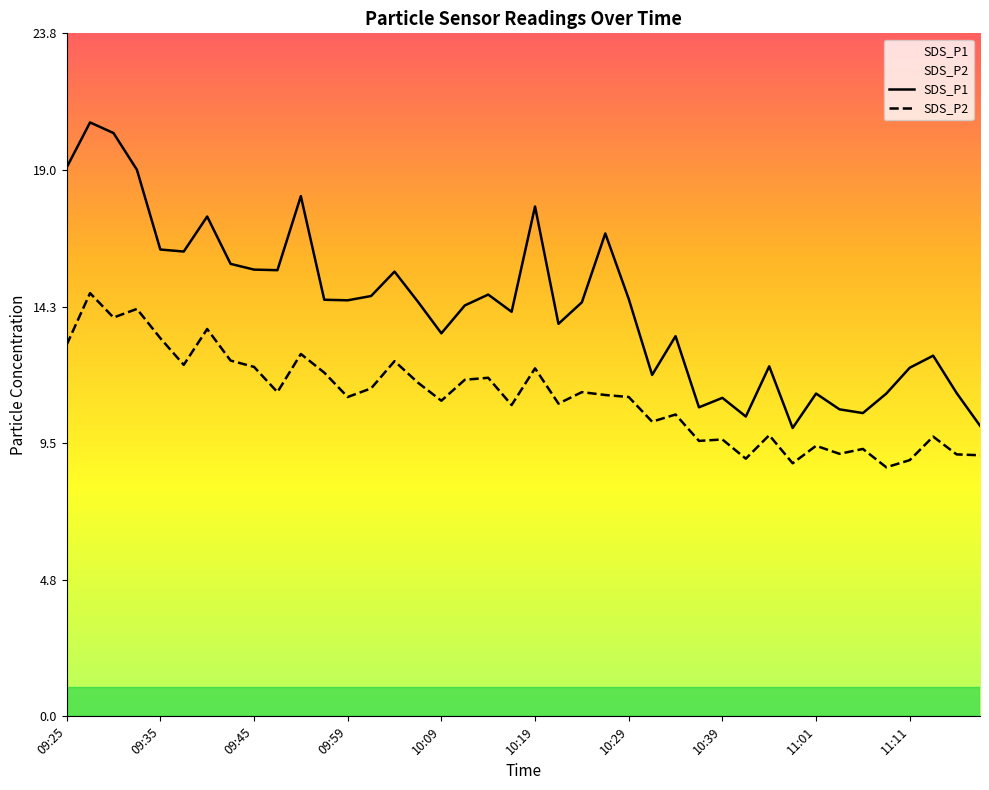

What is the lowest value of the SDS_P2 series?

8.7